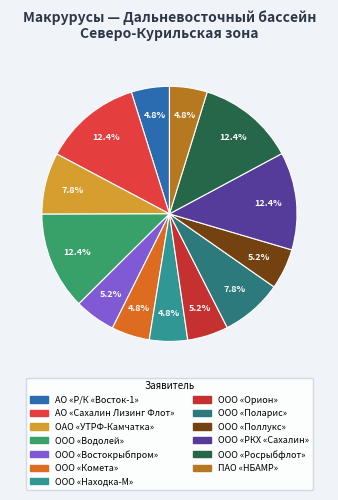

How much of the chart is everything except ООО «Востокрыбпром»?

94.8%